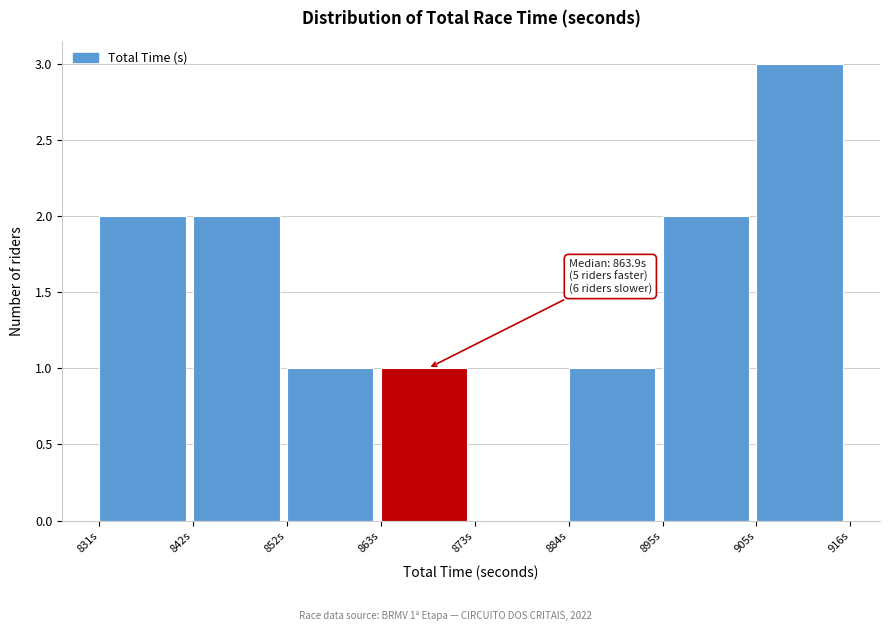

Which range on the x-axis has the tallest bar?

906 to 916